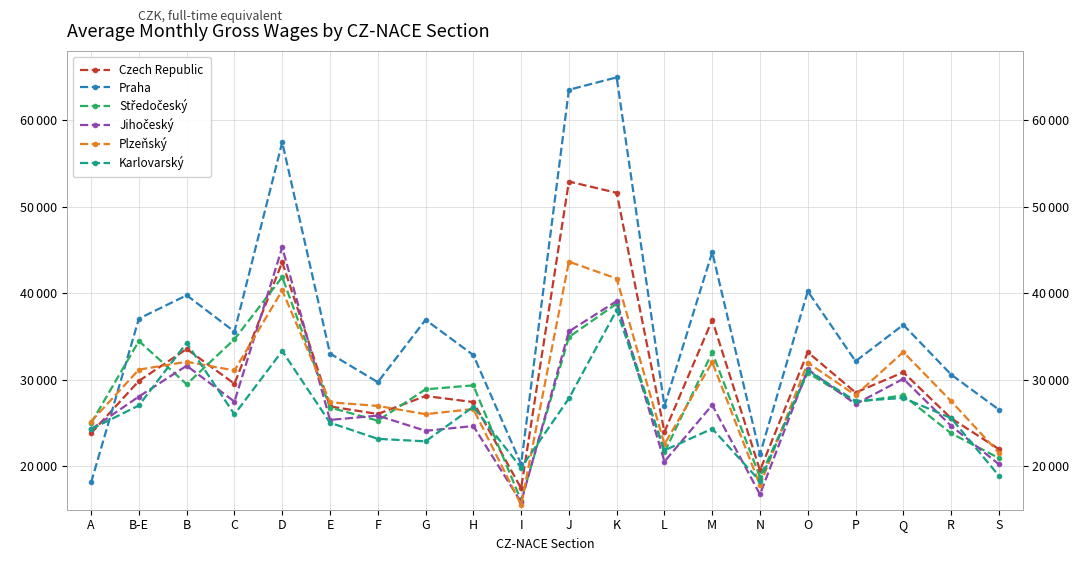

Reading left to right, list all the values displayed in this chart.

Czech Republic: 23833	29878	33565	29550	43592	26925	26058	28138	27435	17477	52910	51605	23991	36910	19545	33195	28534	30876	25566	21999
Praha: 18151	37076	39771	35570	57442	33040	29732	36936	32863	20269	63508	64942	26980	44748	21431	40233	32152	36358	30614	26559
Středočeský: 24993	34483	29497	34692	41874	26805	25288	28908	29367	16063	34939	38805	21621	33175	18762	30821	27418	28212	23826	20961
Jihočeský: 24291	28073	31632	27487	45308	25374	25869	24112	24668	15880	35591	39097	20565	27090	16767	31213	27199	30121	24685	20250
Plzeňský: 25190	31181	32091	31085	40330	27408	26988	26036	26631	15572	43653	41697	22575	32053	17815	31982	28235	33211	27539	21567
Karlovarský: 24308	27046	34271	26013	33330	25048	23187	22898	26886	19851	27850	38060	21852	24360	18300	31080	27550	27911	25581	18925